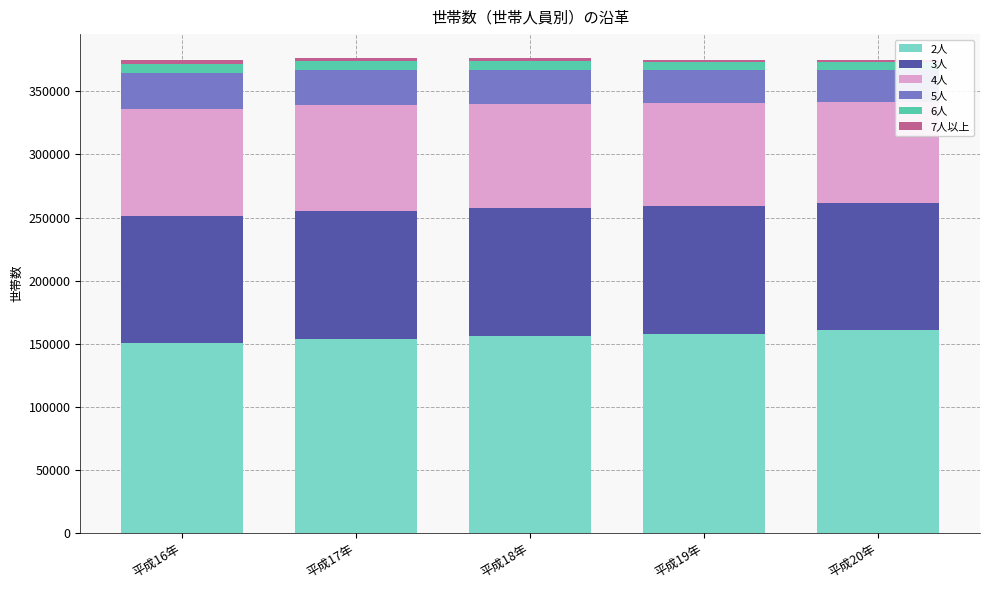

Count the number of data series in this chart.

6